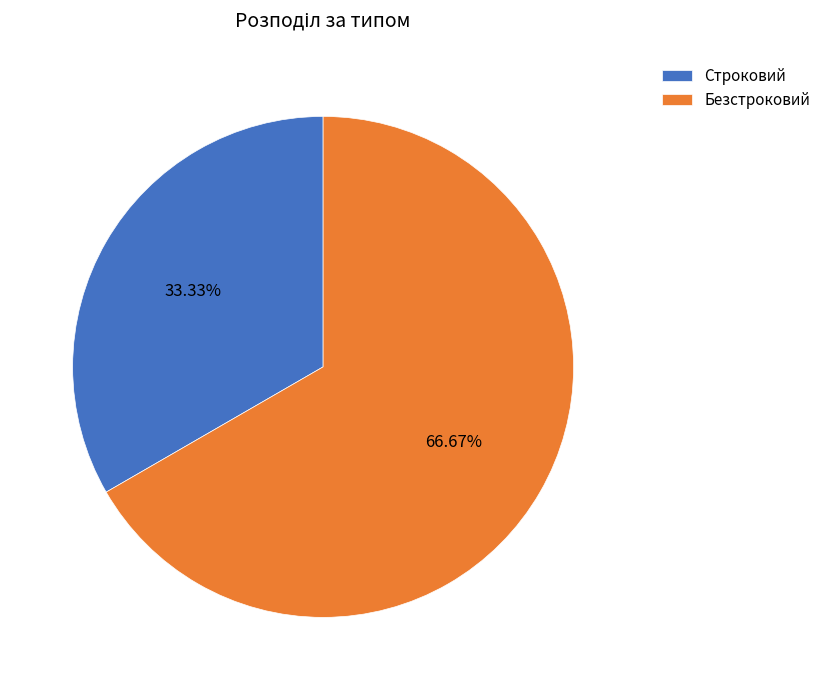

True or false: Безстроковий accounts for 74% of the total.

False